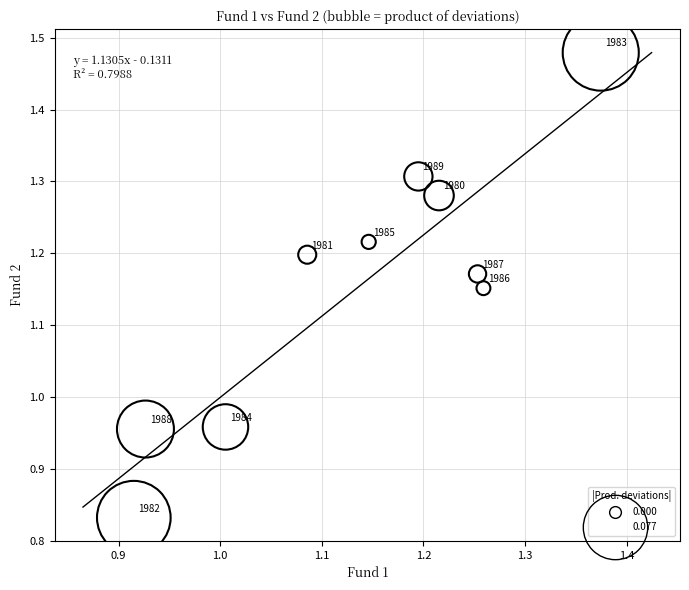

What is the range of X values (max minus min)?

0.5